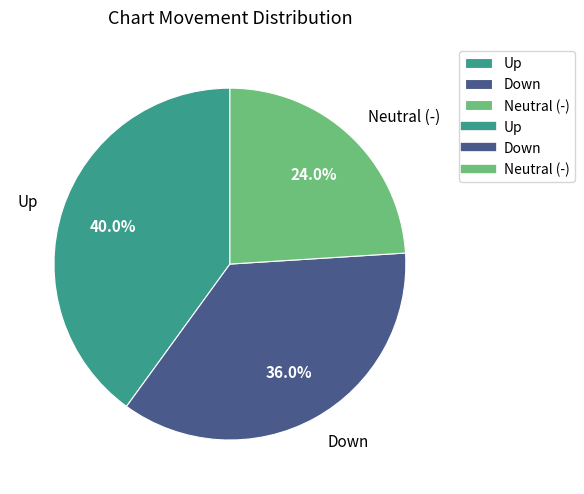

Is there any slice that represents more than half of the pie?

No